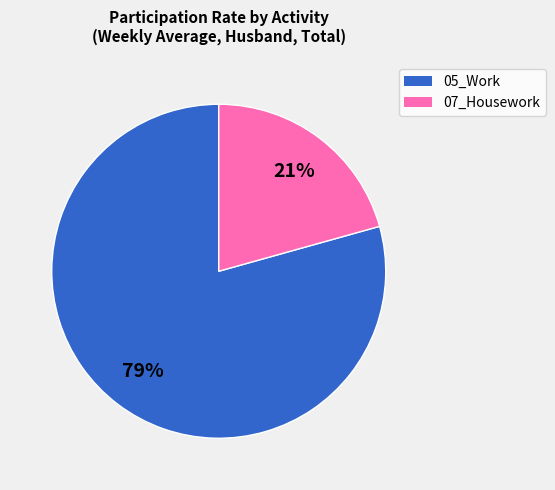

Which has a higher value, 07_Housework or 05_Work?

05_Work